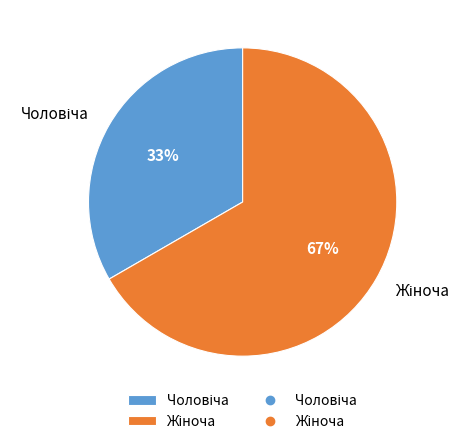

Is there any slice that represents more than half of the pie?

Yes